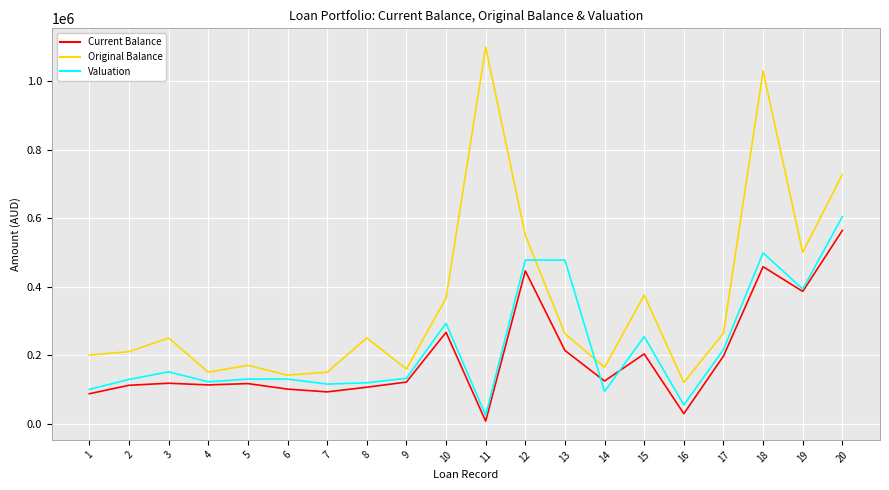

At 18, list the series in order from largest to smallest.

Original Balance, Valuation, Current Balance